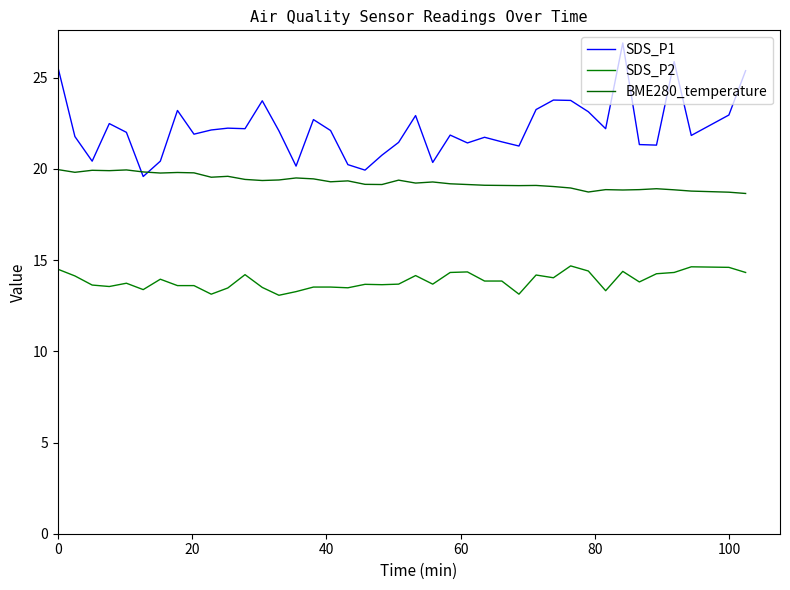

What is the sum of all BME280_temperature values?

771.6